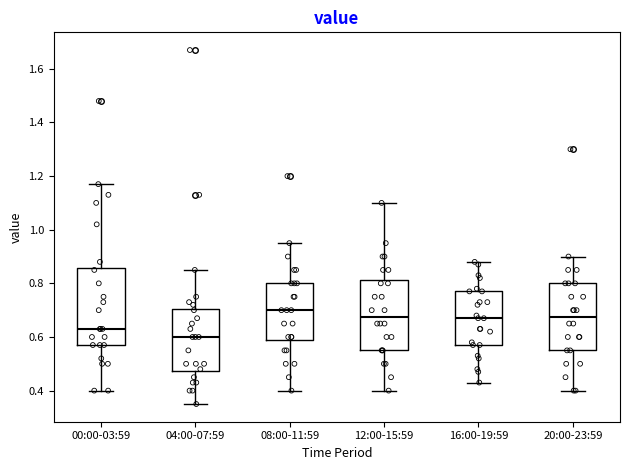

Which box's median line is the highest?

08:00-11:59